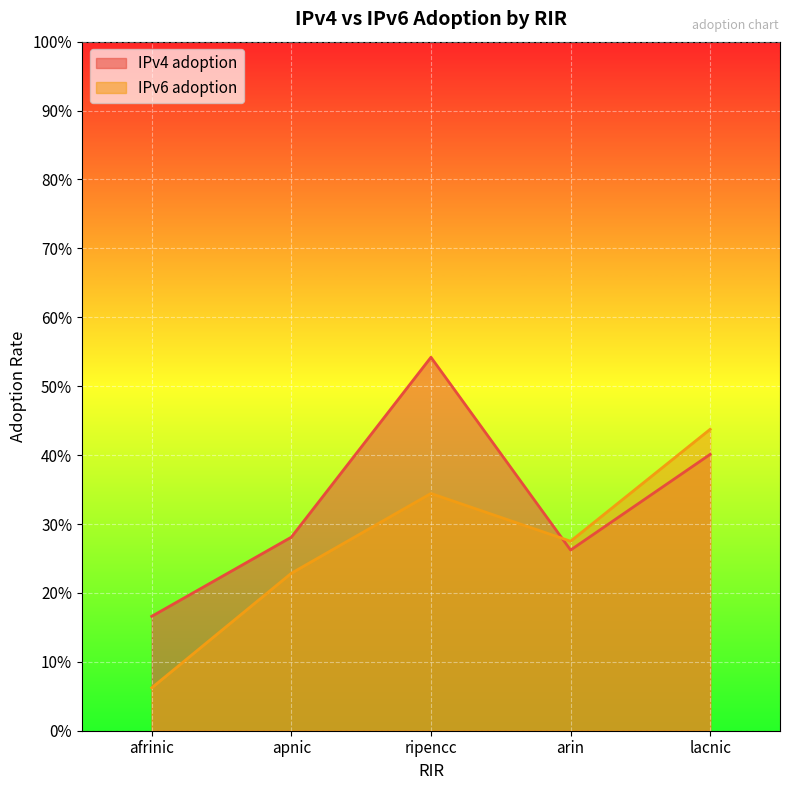

At which category is the sum across all series the highest?

ripencc